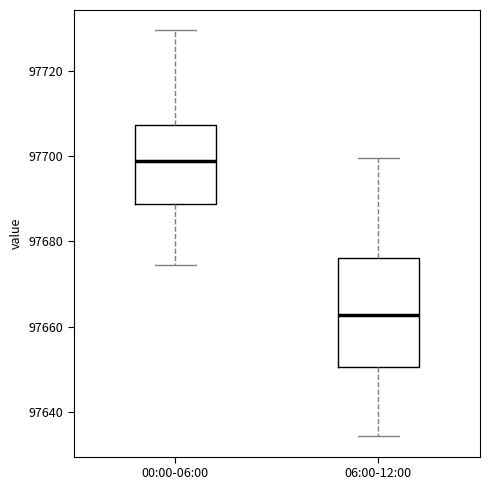

Reading left to right, transcribe this box plot: for each box, give where its median line is, the range the box spans, and where its two whiskers end, as read against the y-axis. The values are not printed on the chart, so give them approximately, as read against the axis.

00:00-06:00: median 97698, box 97688 to 97708, whiskers 97674 to 97730
06:00-12:00: median 97662, box 97650 to 97676, whiskers 97634 to 97700